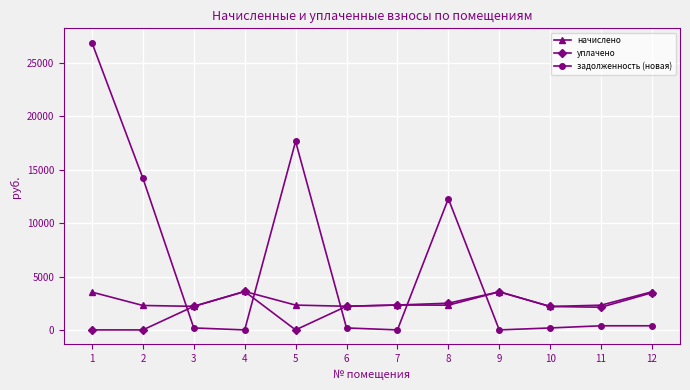

What are all the series names shown in the legend?

начислено, уплачено, задолженность (новая)